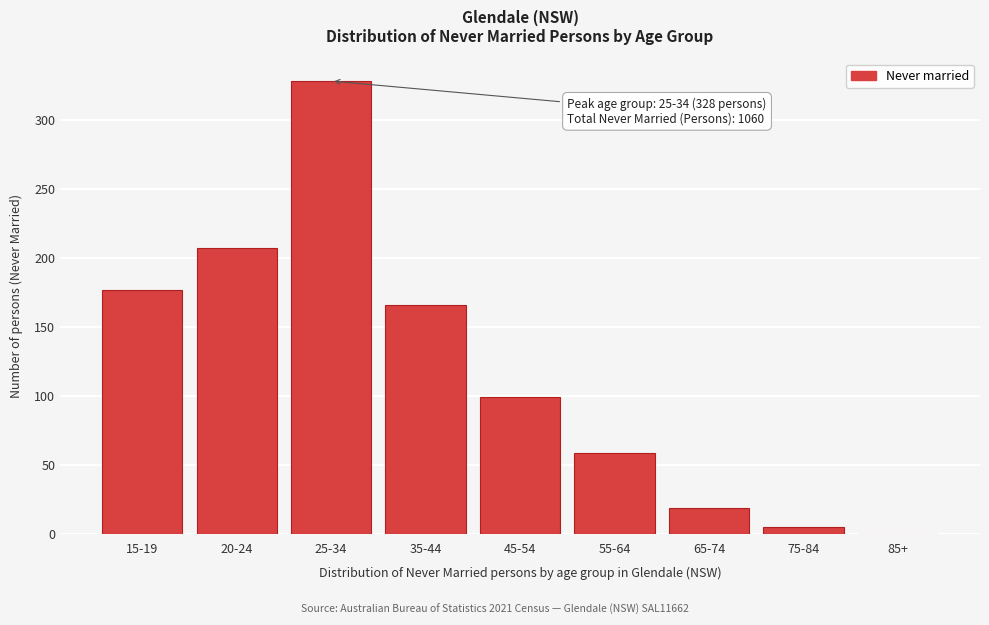

Reading left to right, transcribe all the data shown in this chart.

15-19=177	20-24=207	25-34=328	35-44=166	45-54=99	55-64=59	65-74=19	75-84=5	85+=0